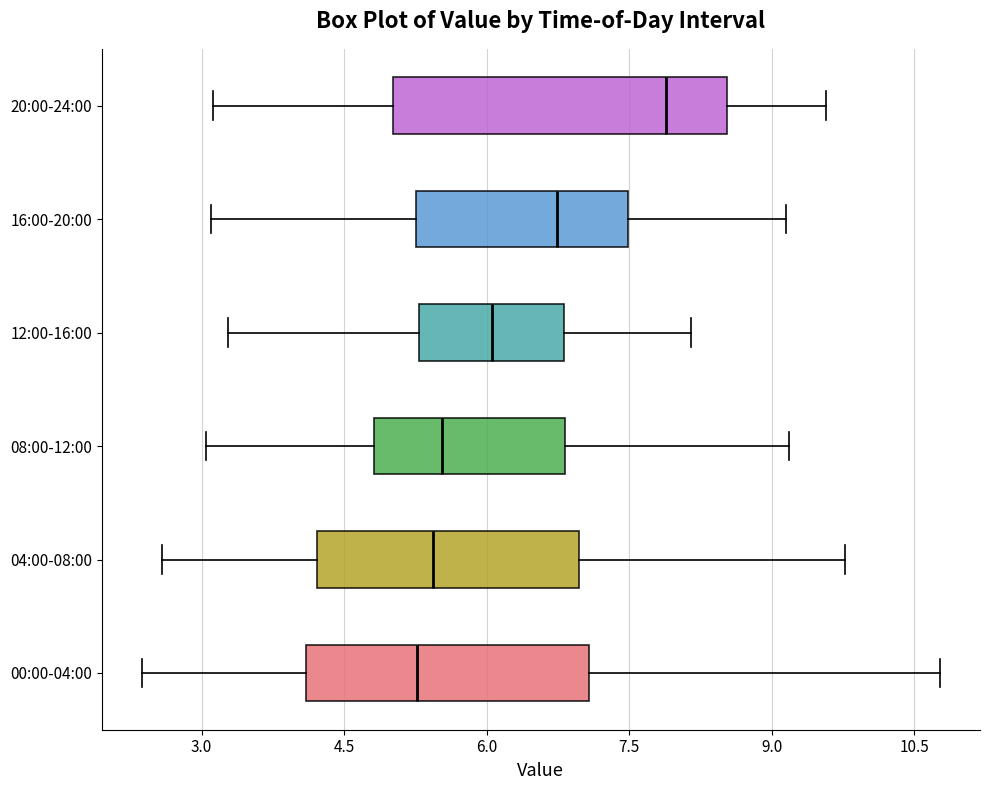

Which box is the widest, from its left edge to its right edge?

20:00-24:00